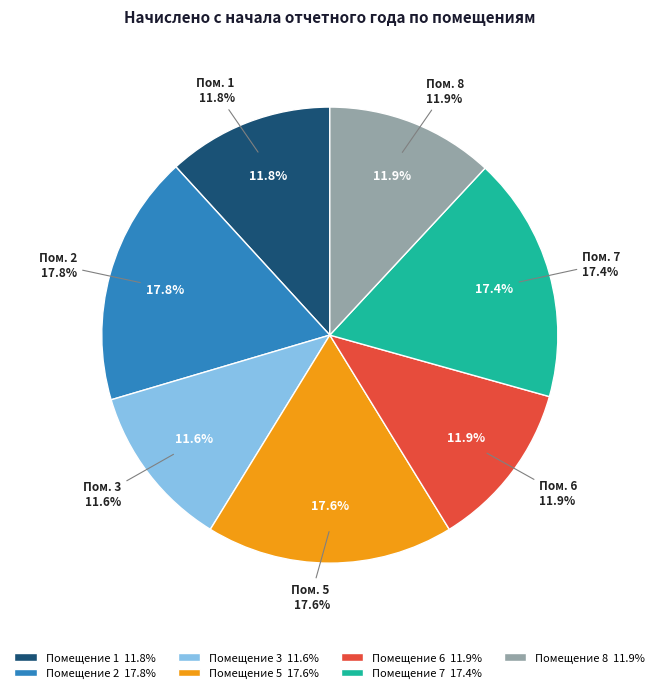

How many segments does this pie chart have?

7